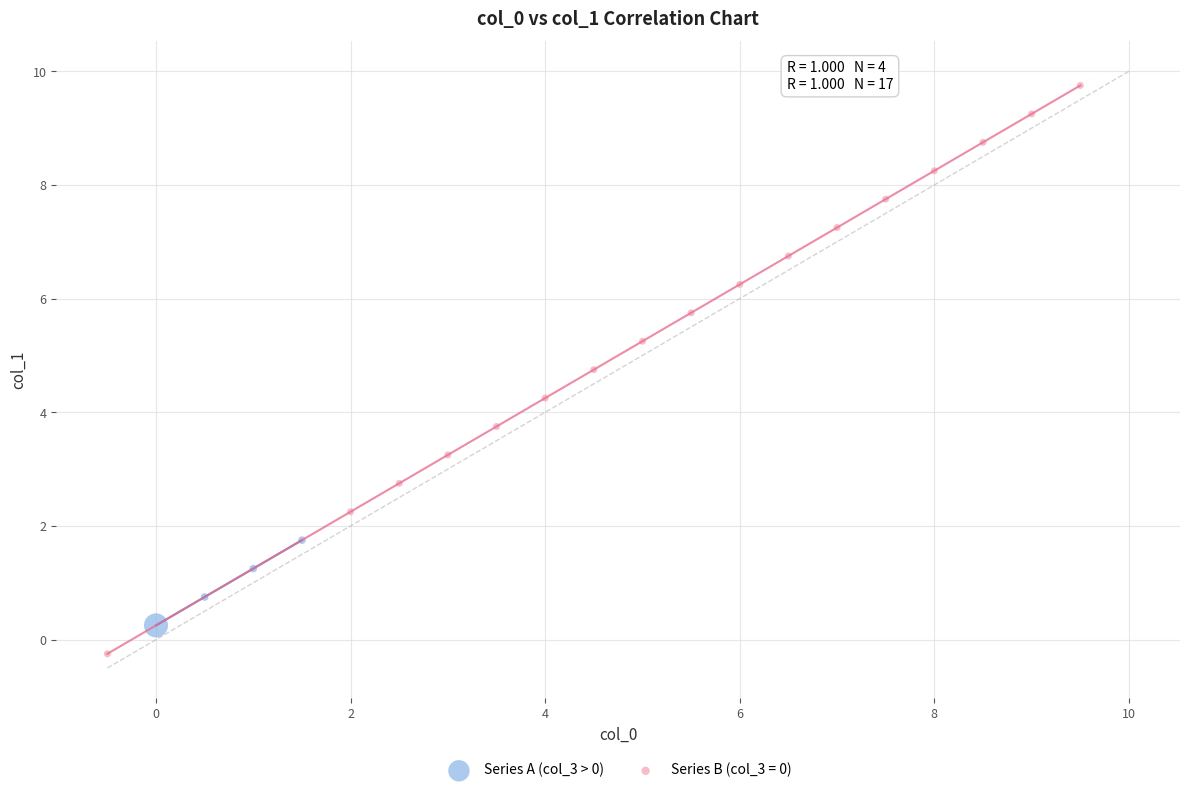

Which series has the widest spread of Y values?

Series B (col_3 = 0)